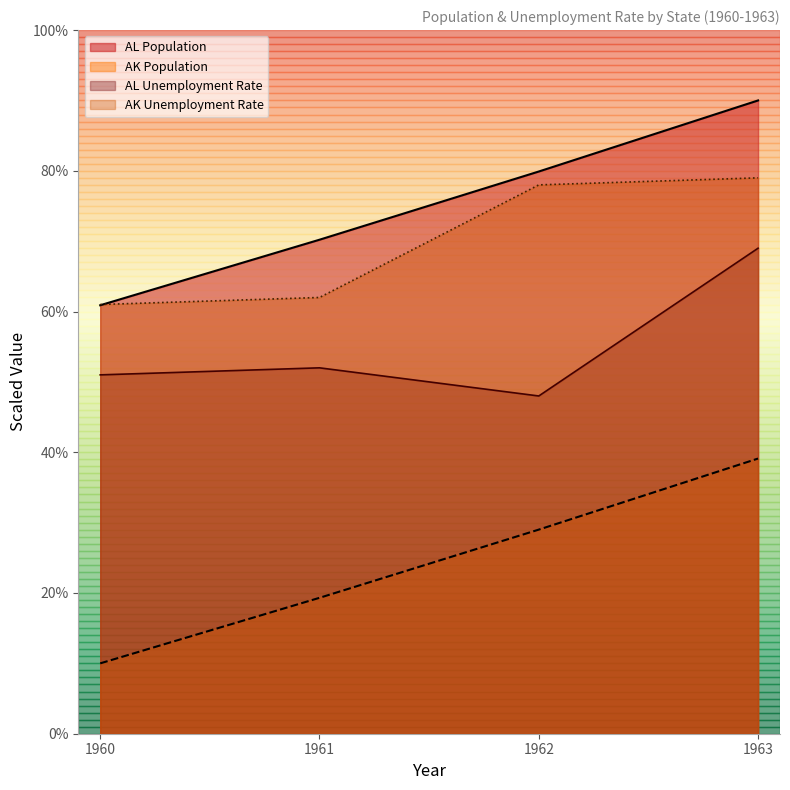

Read the AK Unemployment Rate value at 1960.

61.0